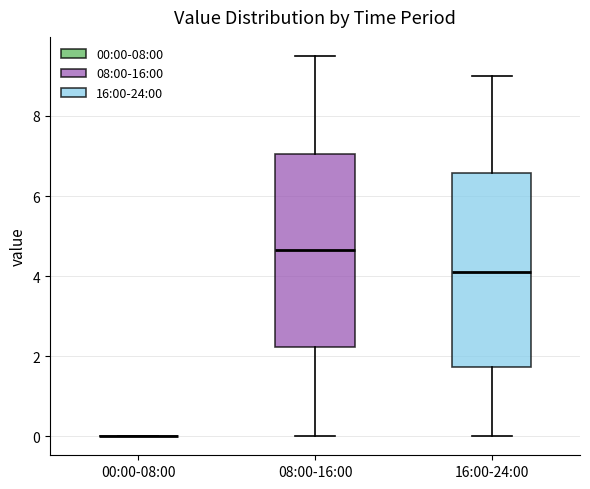

Reading left to right, read every box against the y-axis: the position of its median line, the range the box covers, and the ends of its whiskers. The values are not printed on the chart, so give them approximately, as read against the axis.

00:00-08:00: box collapsed to a line at 0.0, whiskers 0.0 to 0.0
08:00-16:00: median 4.6, box 2.2 to 7.0, whiskers 0.0 to 9.6
16:00-24:00: median 4.2, box 1.8 to 6.6, whiskers 0.0 to 9.0